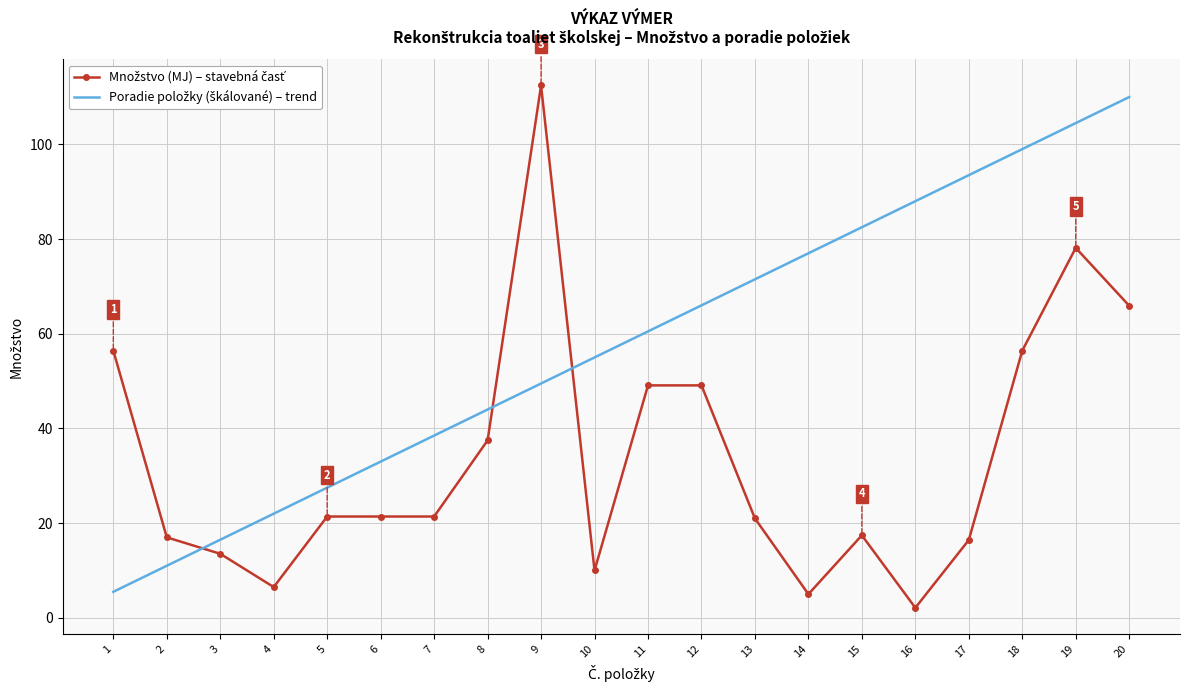

At which category is the sum across all series the highest?

19